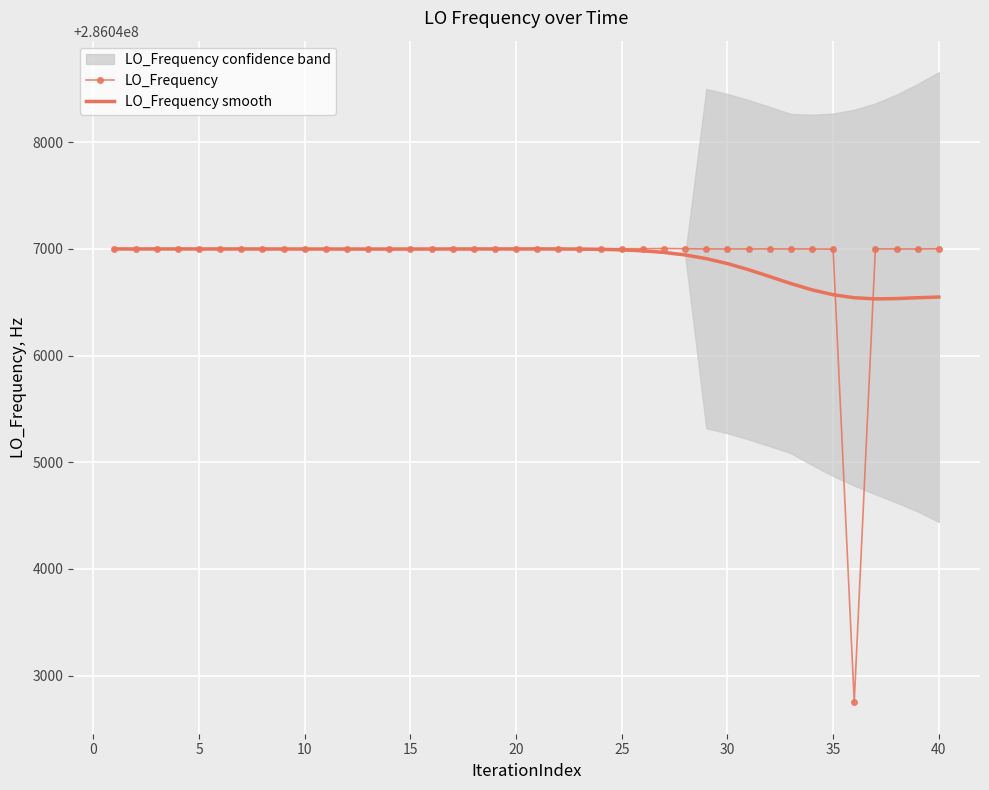

The value of LO_Frequency smooth at 35 is 286046571.0. True or false?

True